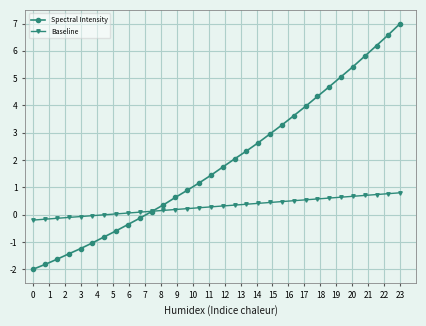

What is the value of the Spectral Intensity point at the 3rd from the left?

-1.6